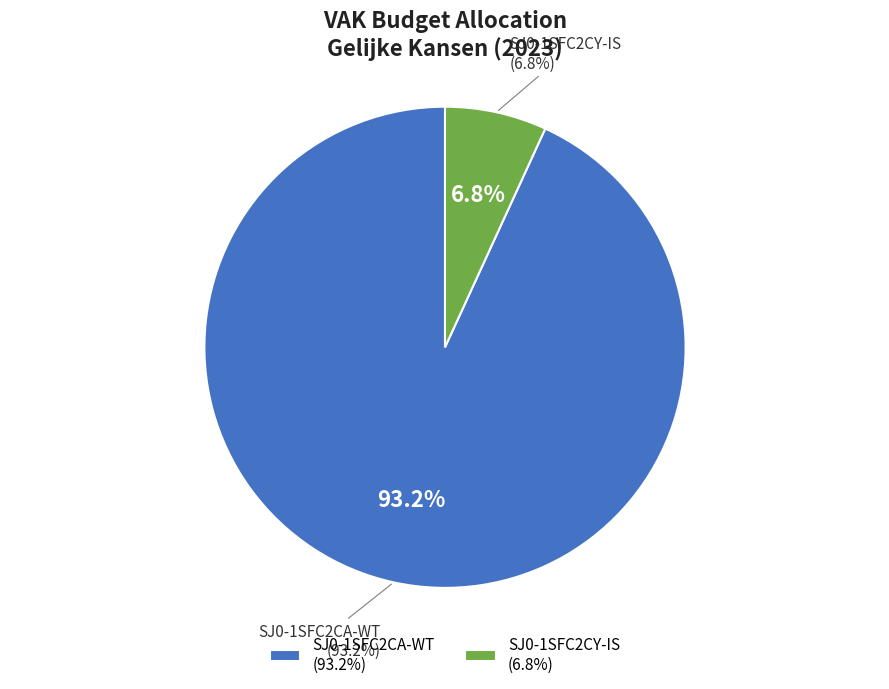

Which slice is the smallest?

SJ0-1SFC2CY-IS